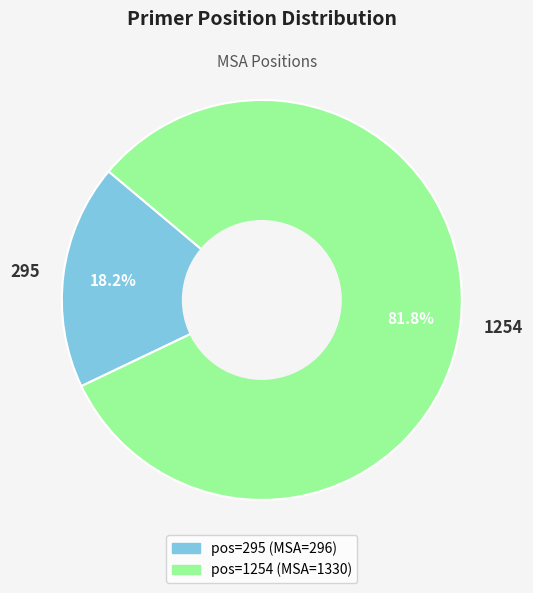

Rank the categories by value from lowest to highest.

295, 1254